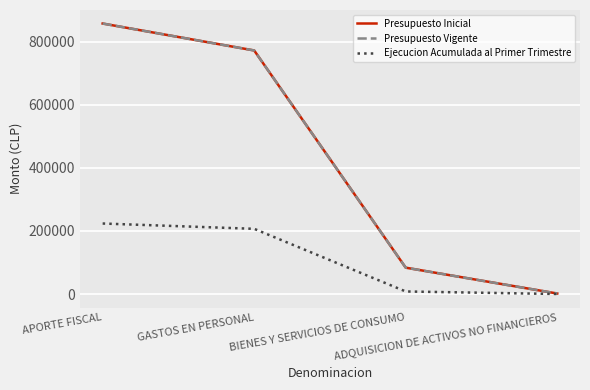

What is the difference between the second highest and minimum values in the Ejecucion Acumulada al Primer Trimestre series?

206550